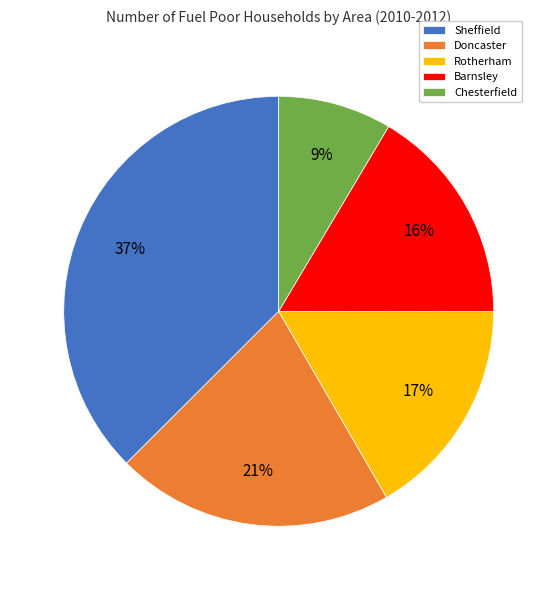

Between Barnsley and Chesterfield, which is larger?

Barnsley